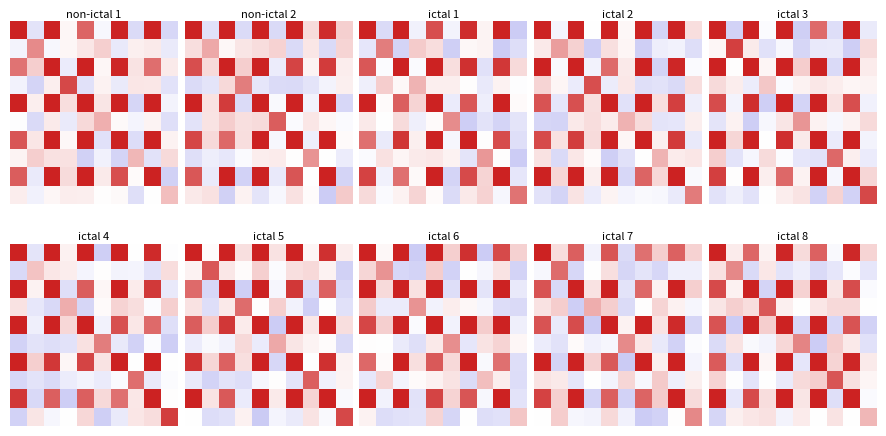

At which category is the sum across all series the highest?

8